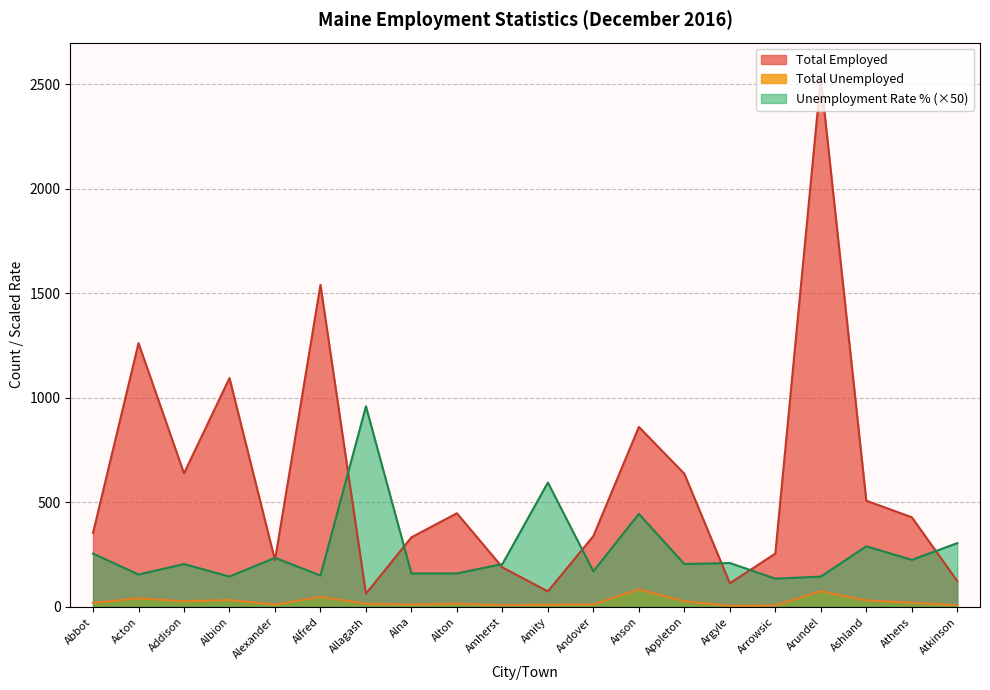

At which label does Total Unemployed reach its peak?

Anson